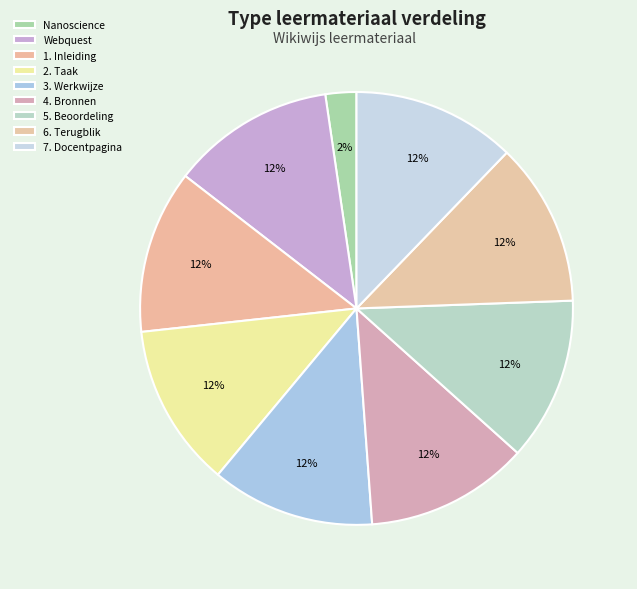

Combined, do 7. Docentpagina and 3. Werkwijze account for over 50%?

No